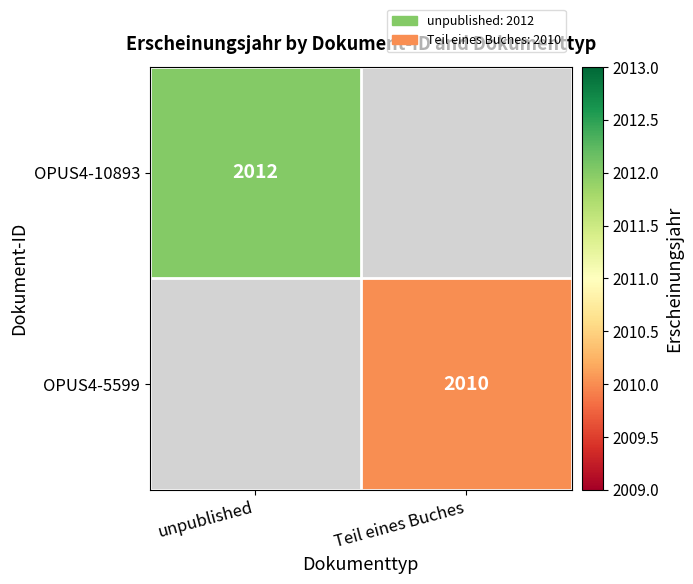

The value of OPUS4-5599 at Teil eines Buches is 564. True or false?

False